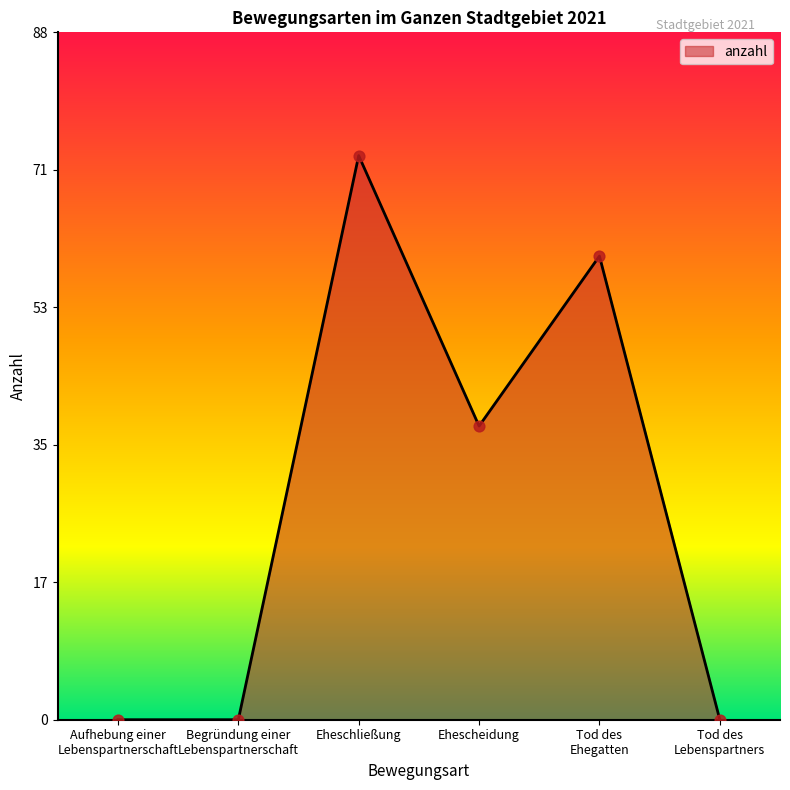

What is the change in value from Eheschließung to Ehescheidung?

-35